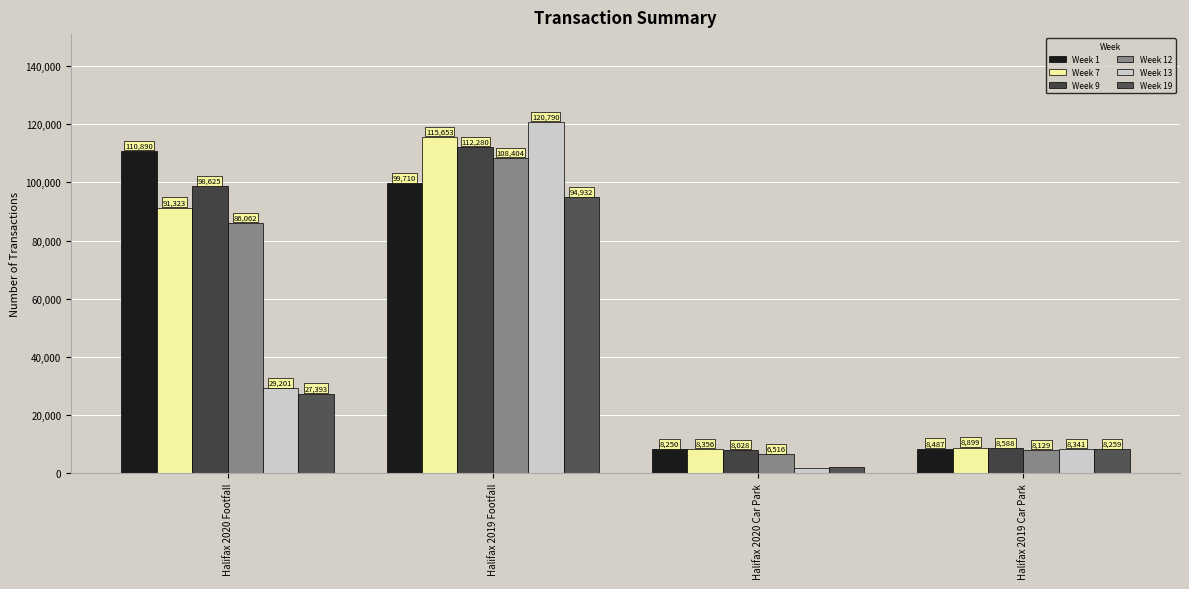

What is the minimum value shown in the chart?

1731